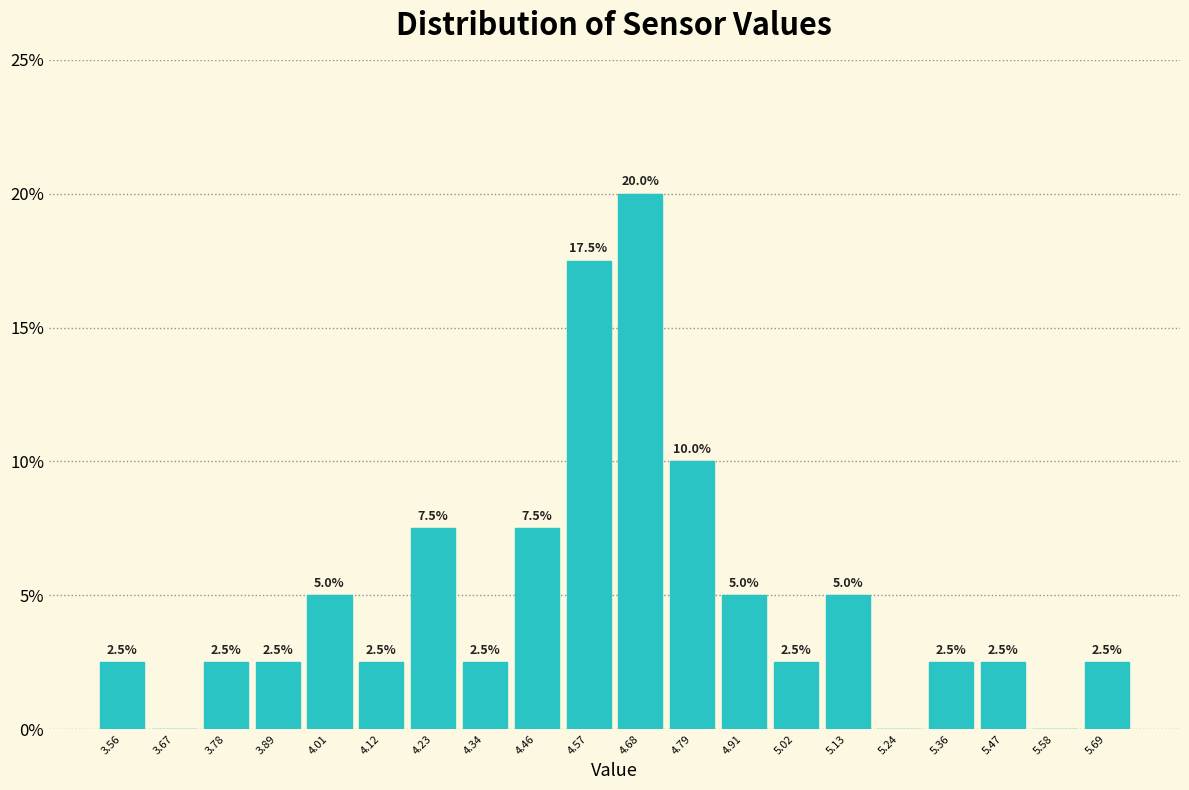

Which range on the x-axis has the tallest bar?

4.62 to 4.74